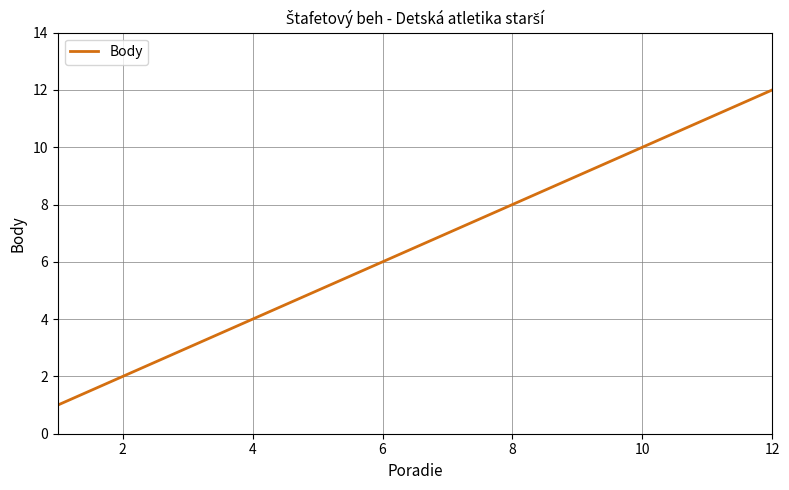

What is the maximum value shown in the chart?

12